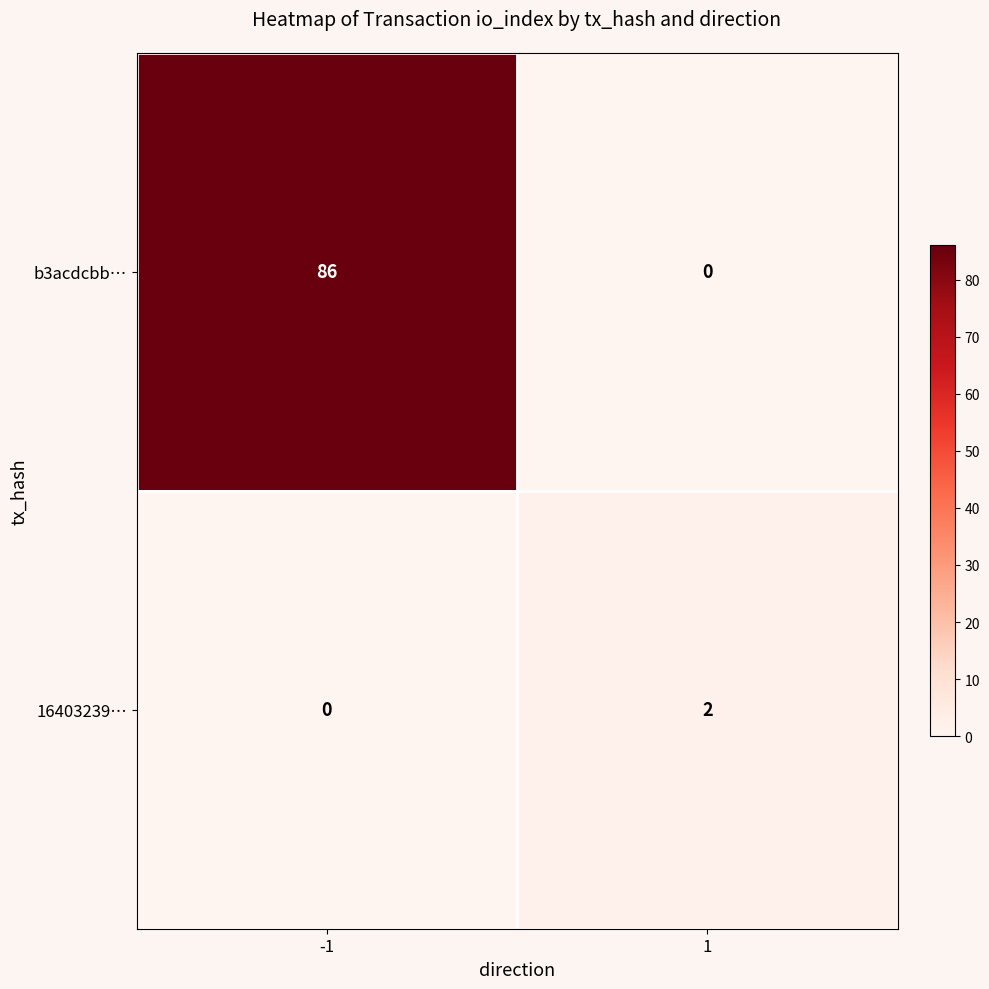

Which series has the largest range (max minus min)?

b3acdcbb…